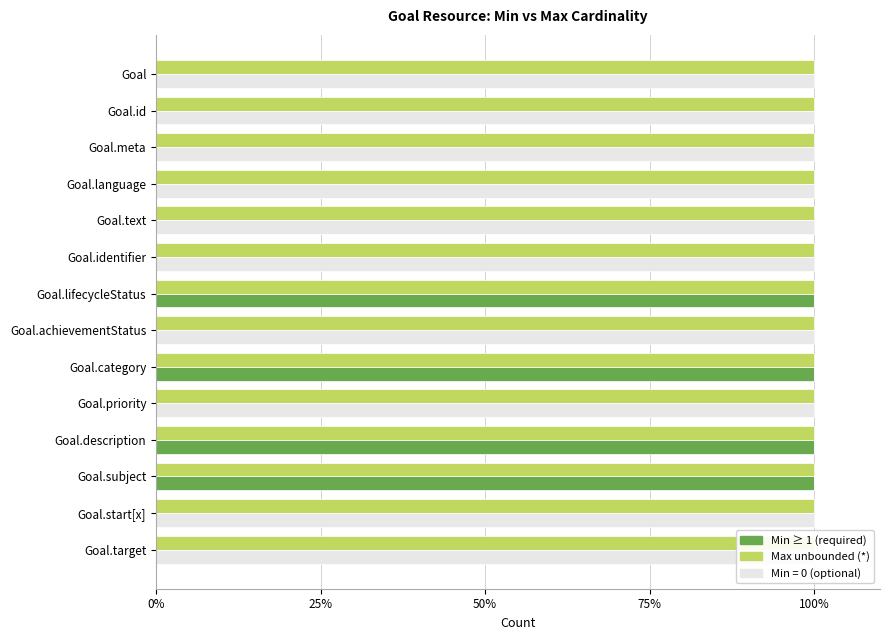

What is the greatest value displayed?

100.0